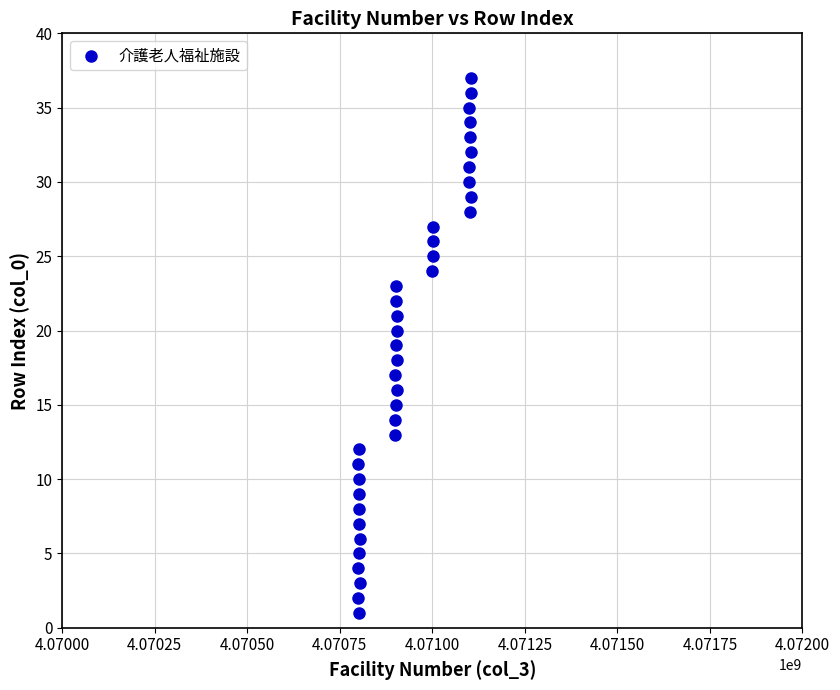

What is the range of Y values (max minus min)?

36